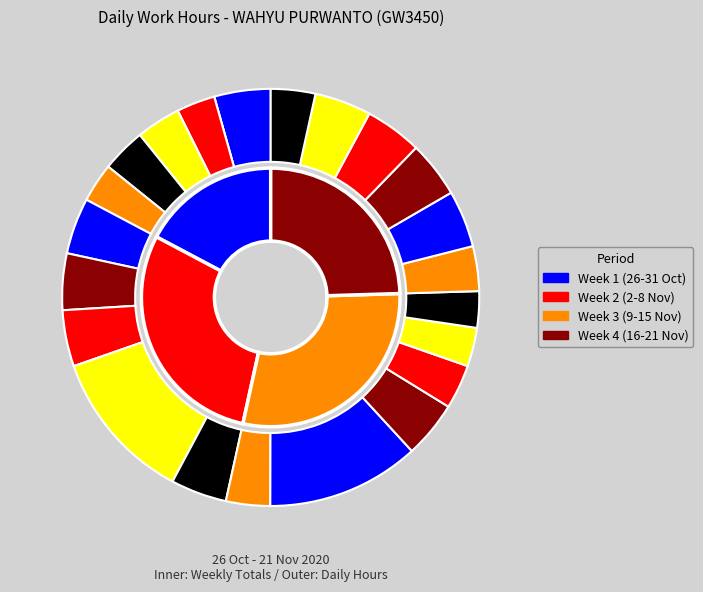

To the nearest percent, what portion does 7-Sat represent?

4%